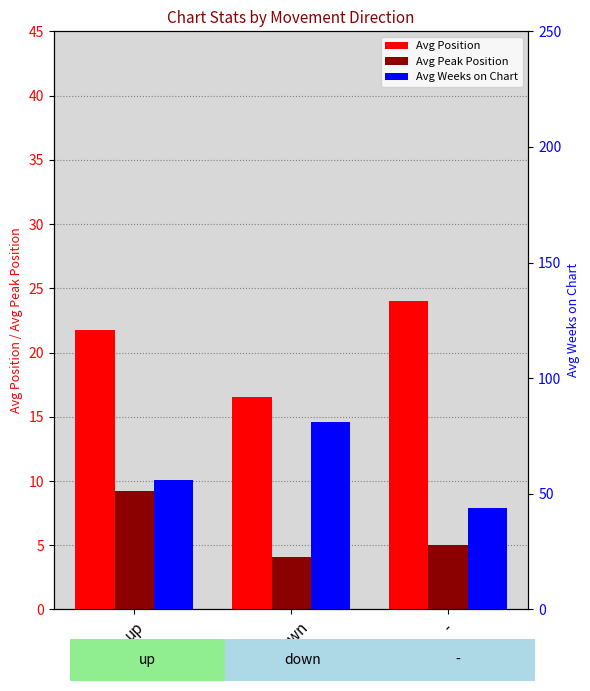

What is the difference between the maximum and minimum values in the Avg Position series?

7.5